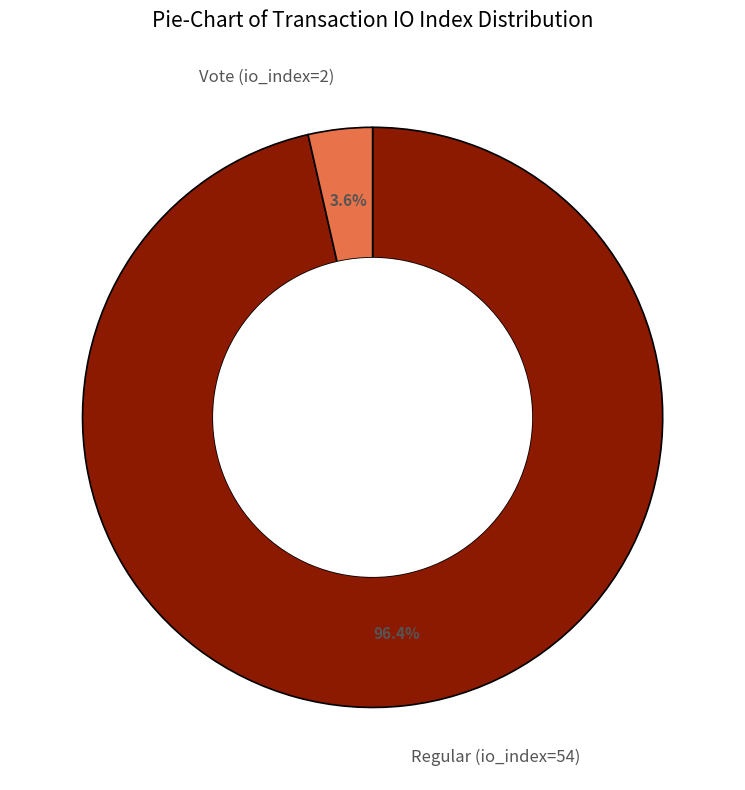

Is there any slice that represents more than half of the pie?

Yes